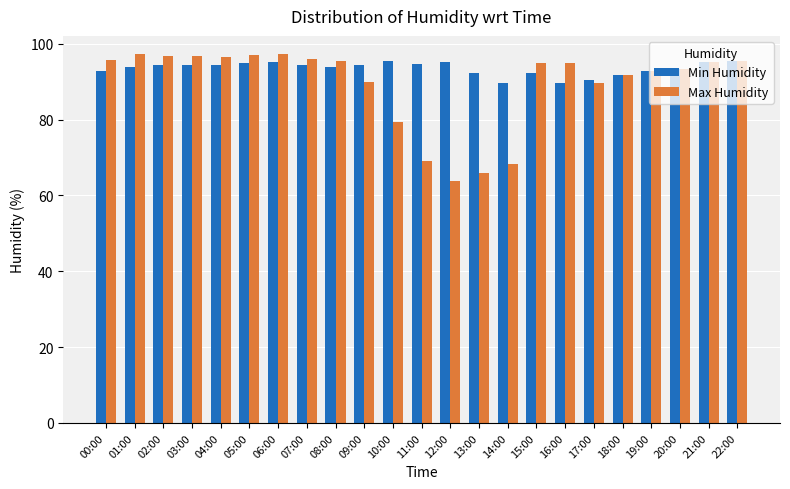

What is the spread (max minus min) of values at 11:00?

25.6